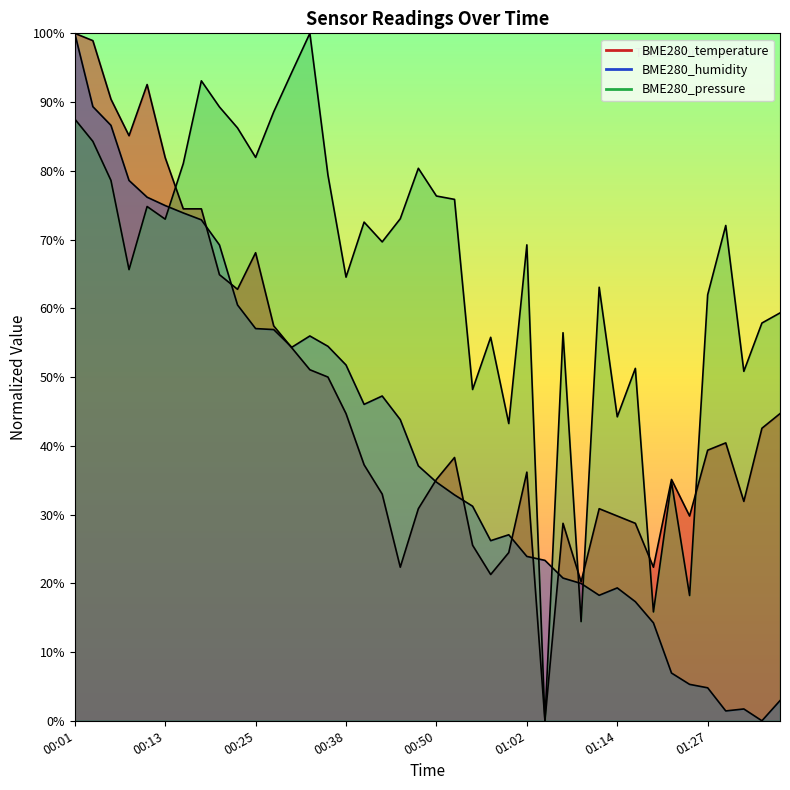

At how many categories does at least one series exceed 49?

32